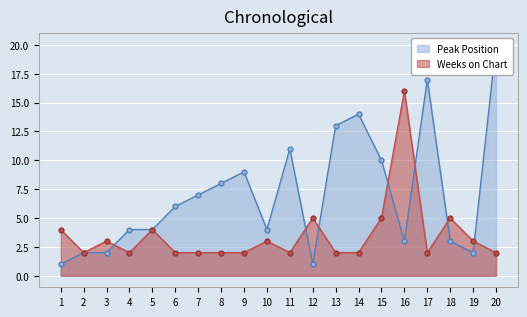

The Weeks on Chart series shows 2 at 17. True or false?

True